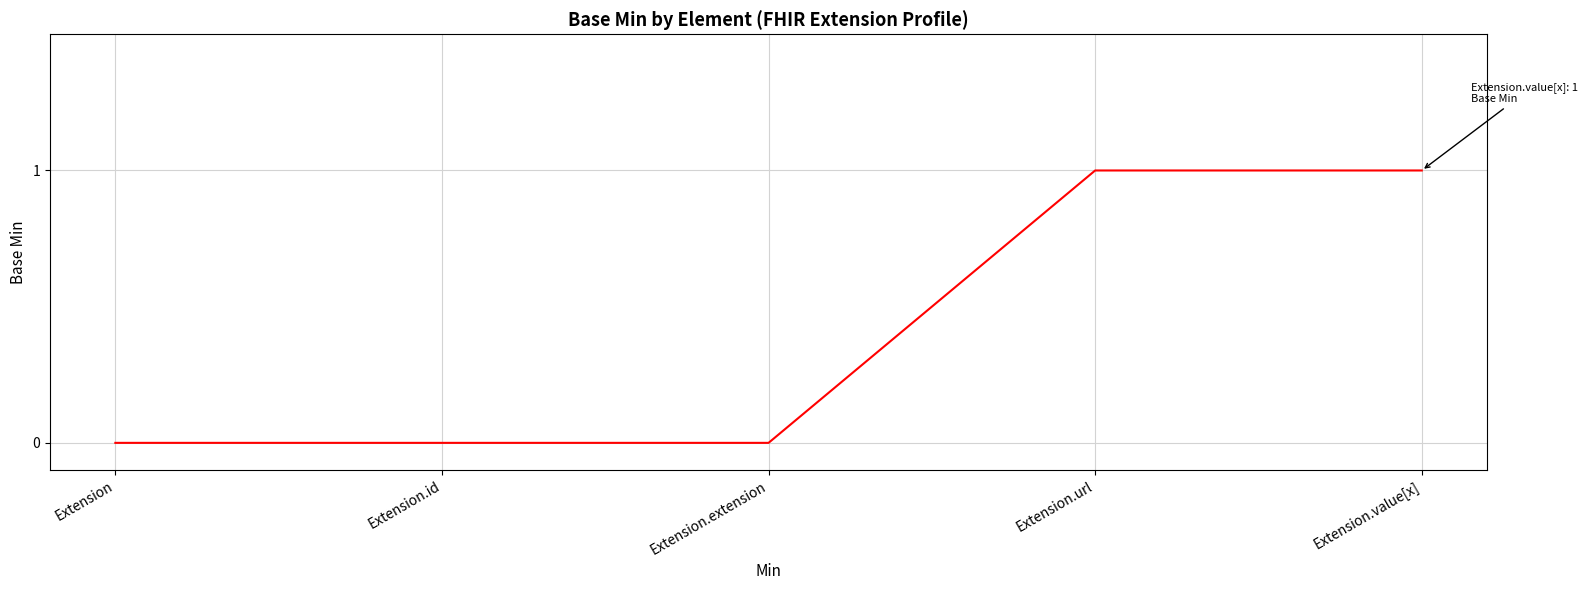

True or false: the data shows 1 at Extension.id.

False